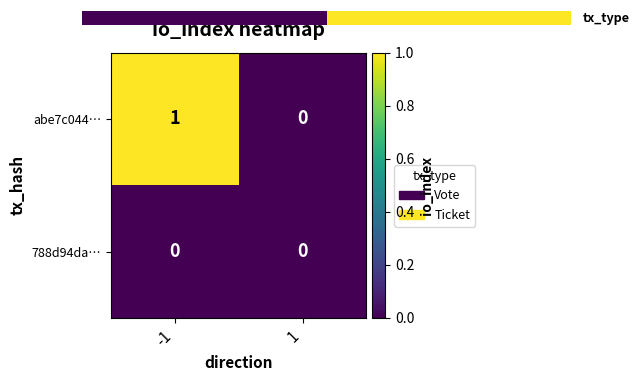

Reading left to right, transcribe all the data shown in this chart.

abe7c044…: -1=1	1=0
788d94da…: -1=0	1=0